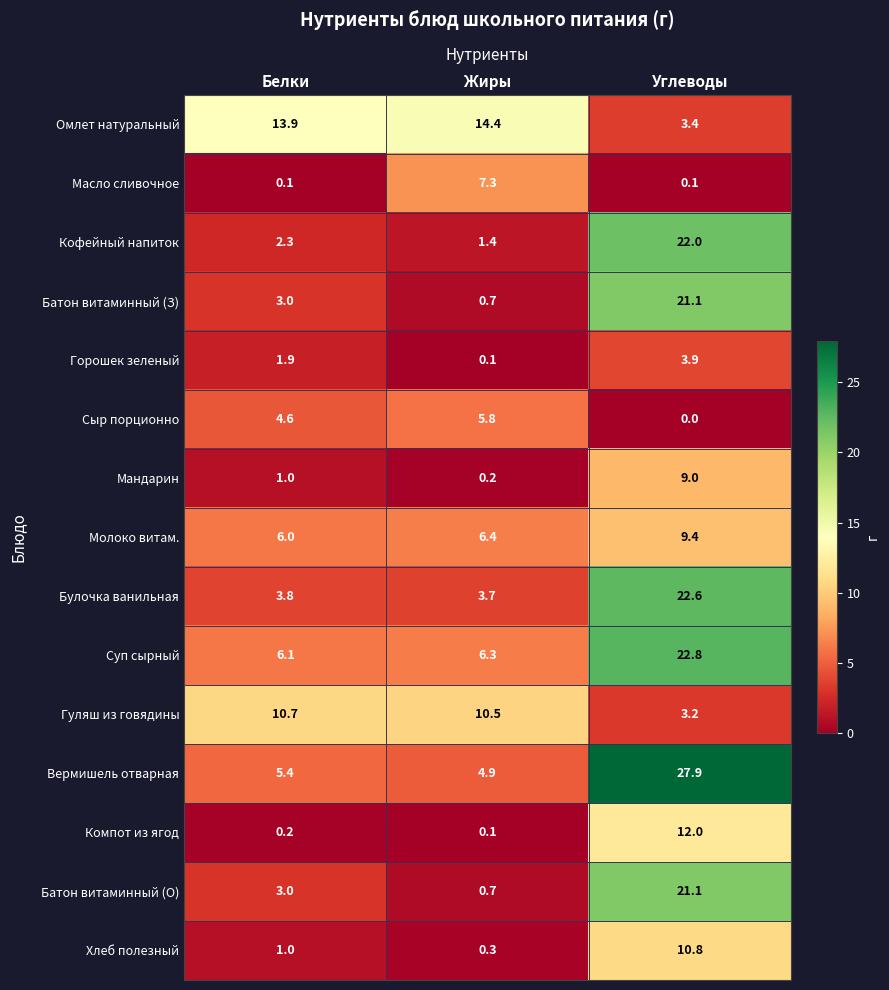

What is the sum of all Масло сливочное values?

7.5